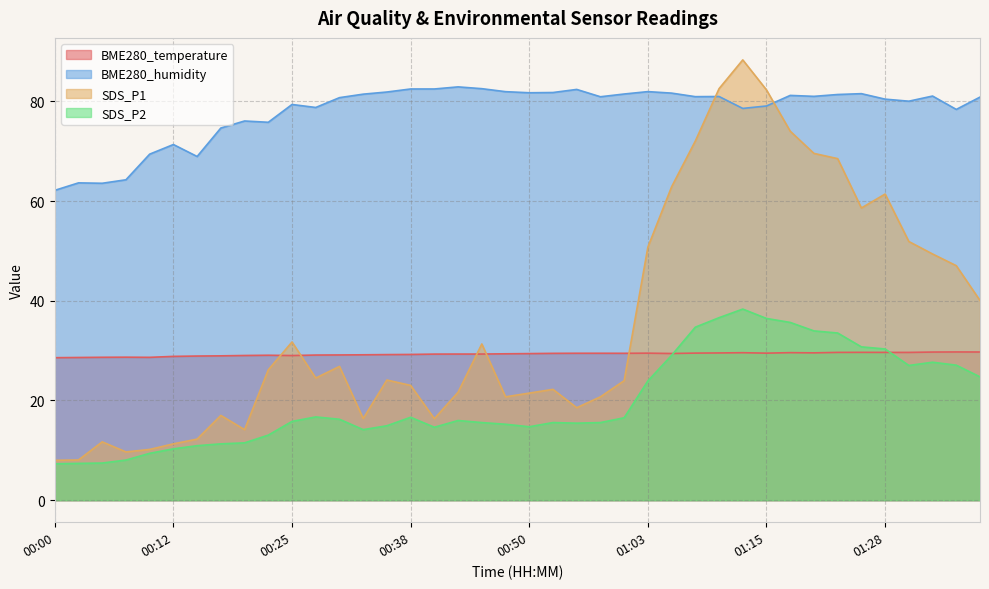

The SDS_P1 series shows 107.8 at 01:20. True or false?

False